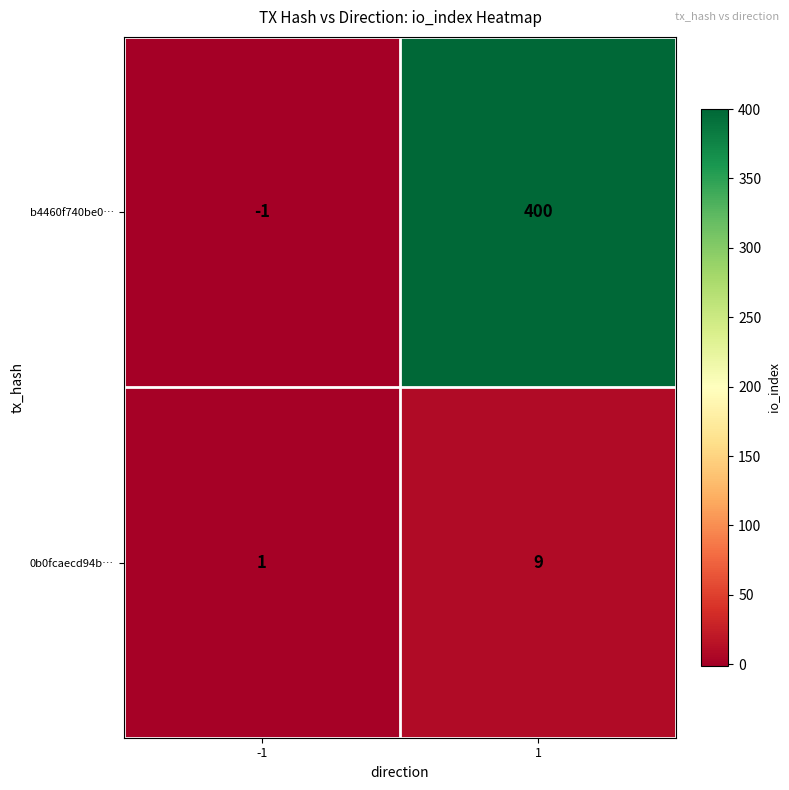

Reading right to left, list all the values displayed in this chart.

b4460f740be0…: 400	-1
0b0fcaecd94b…: 9	1